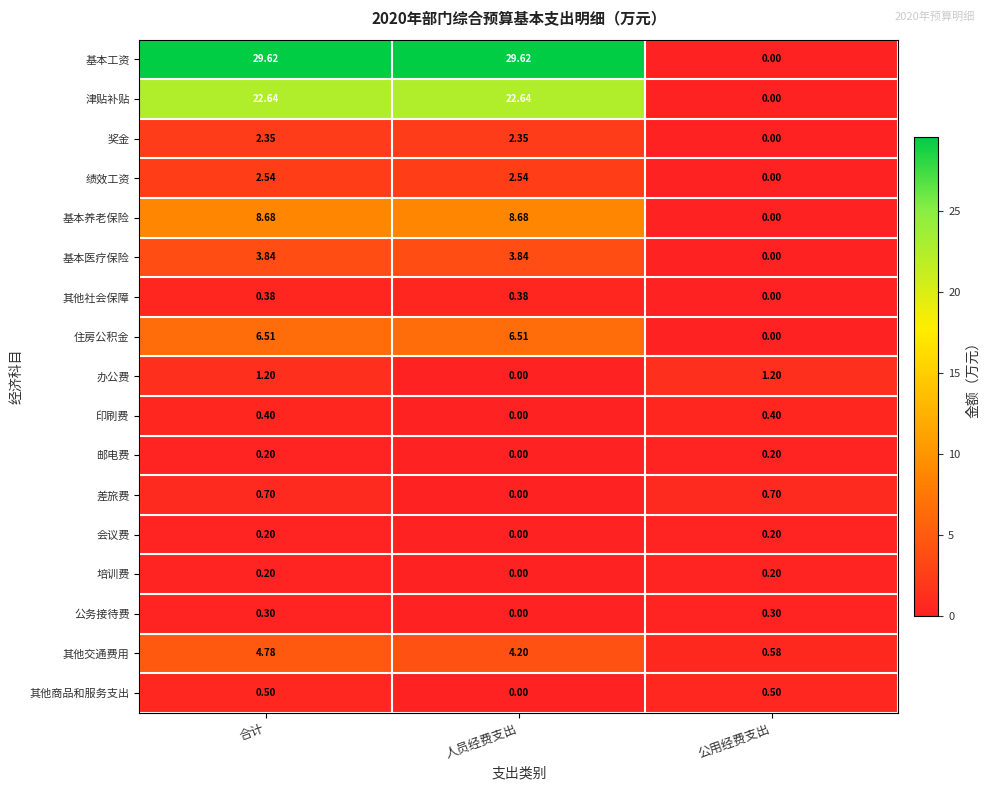

At which category is the sum across all series the highest?

合计